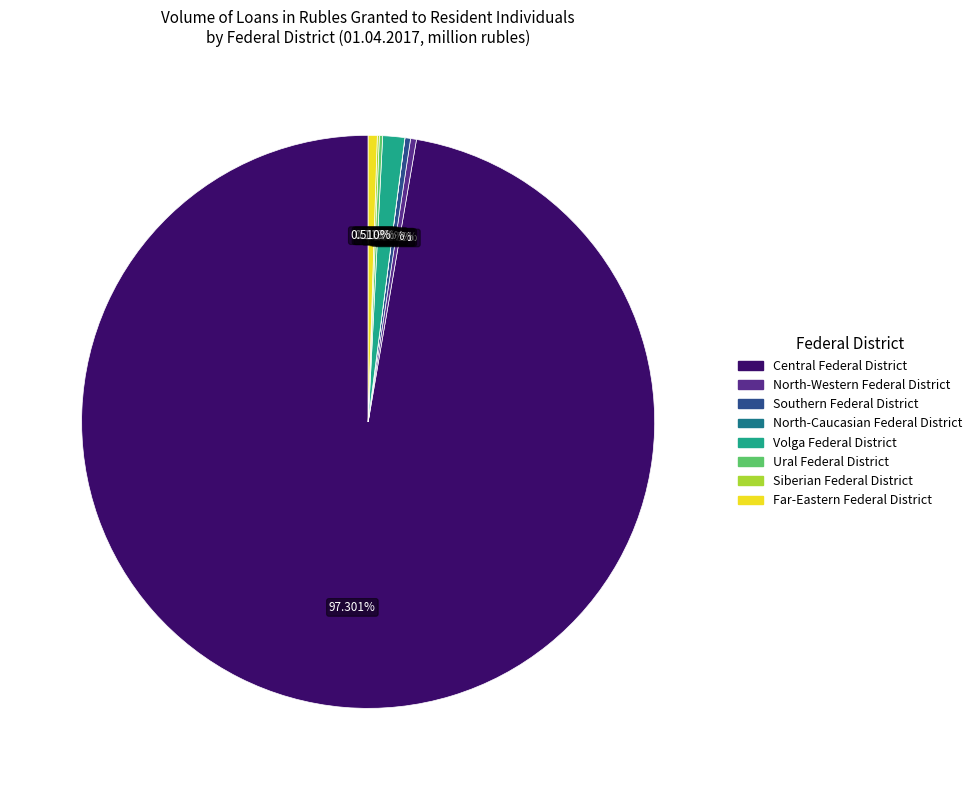

Which category has the biggest portion of the pie?

Central Federal District